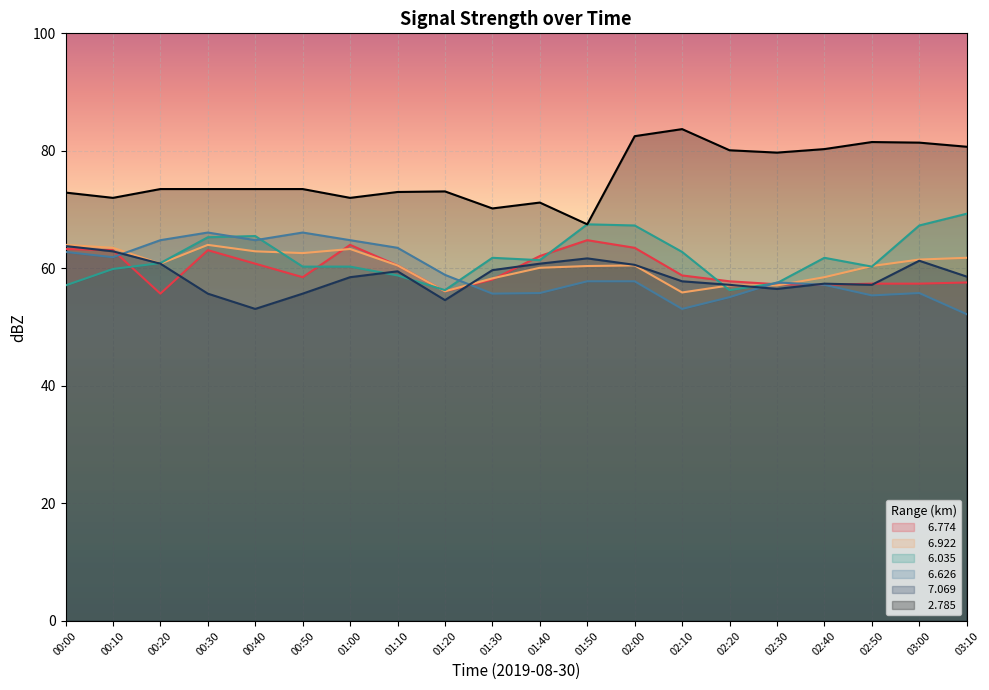

Between 00:30 and 02:40, which is larger?

00:30